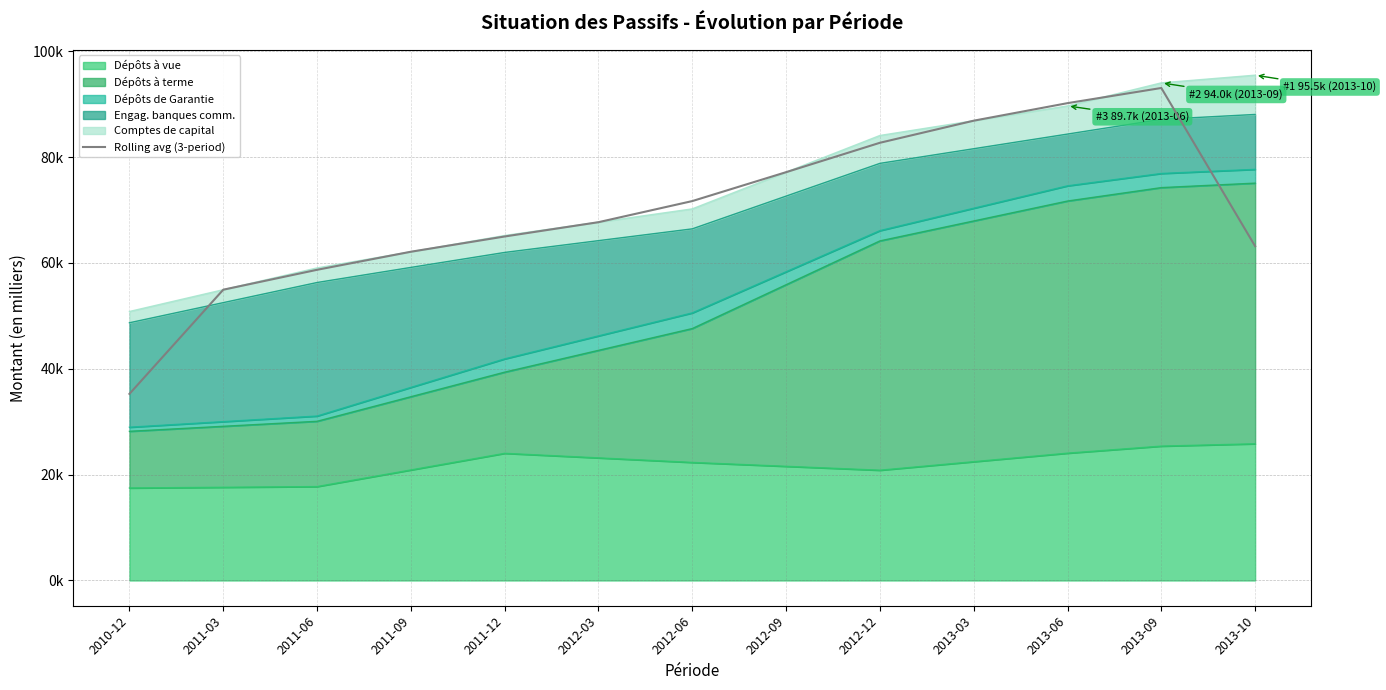

Which label corresponds to the smallest value in the chart?

2010-12